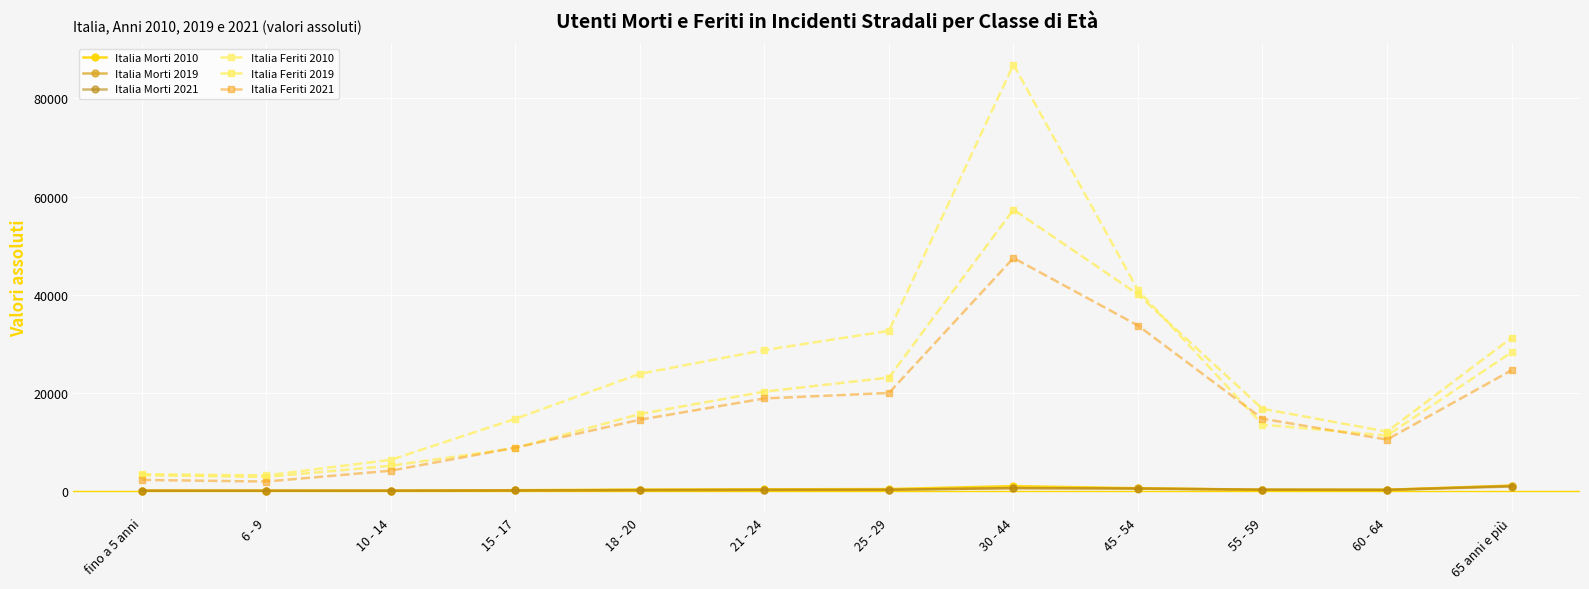

What is the maximum value for Italia Morti 2019?

994